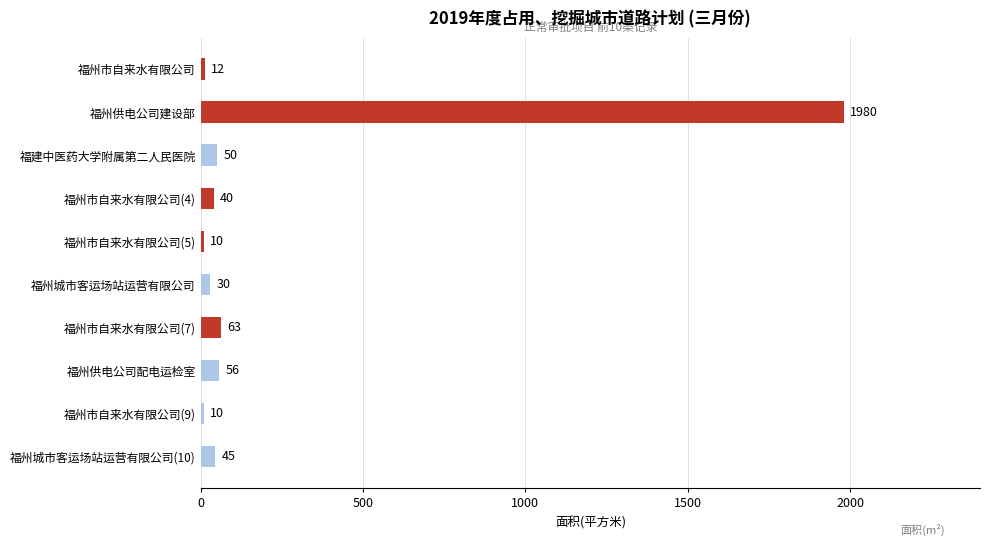

What is the greatest value displayed?

1980